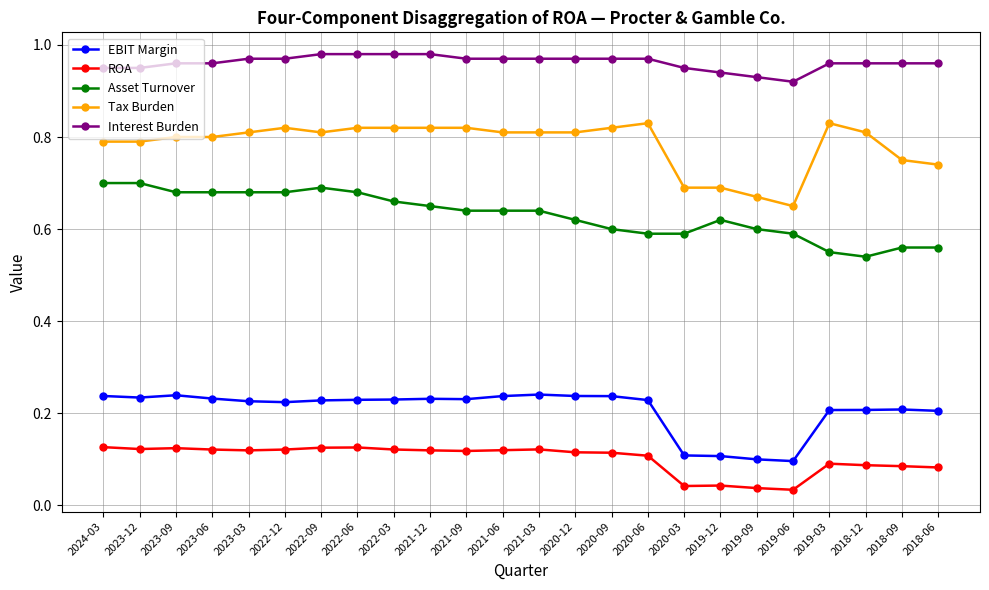

At 2023-06, list the series in order from smallest to largest.

ROA, EBIT Margin, Asset Turnover, Tax Burden, Interest Burden